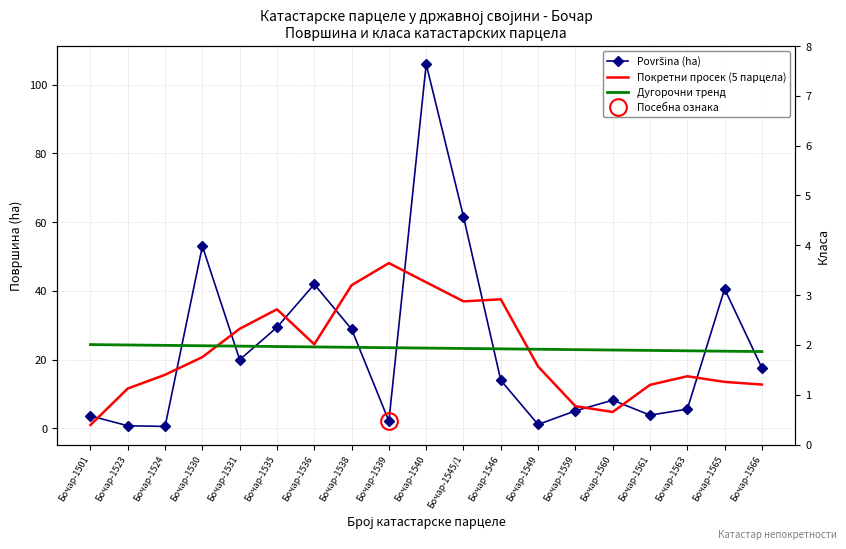

The value of Дугорочни тренд at Бочар-1561 is 22.7. True or false?

True